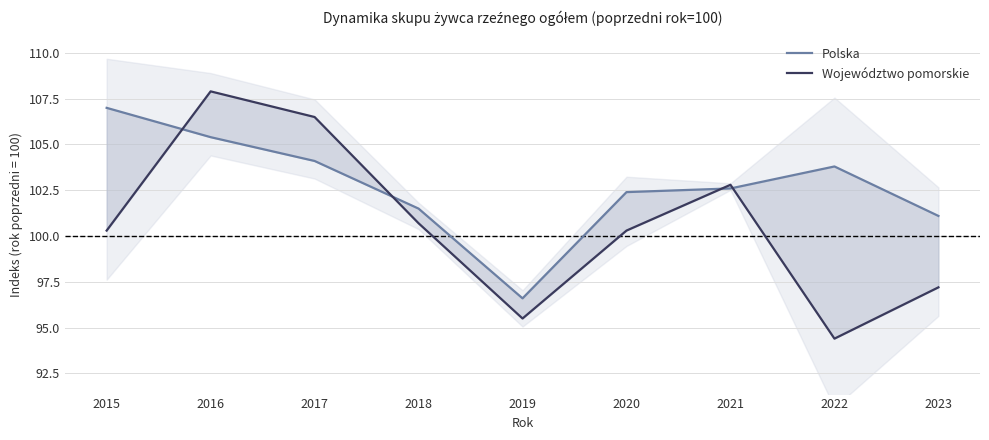

What is the minimum value for Polska?

96.6